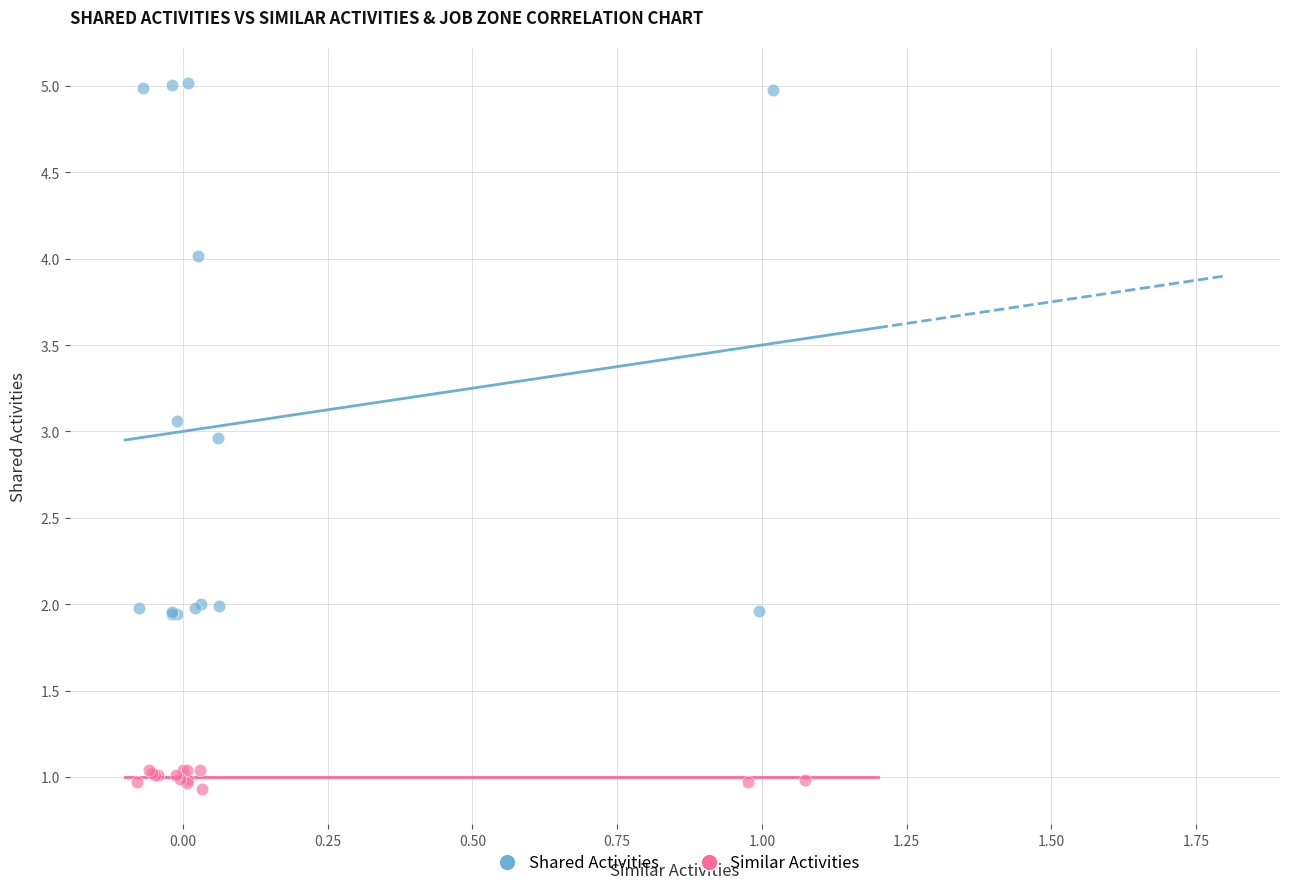

Which series reaches the minimum Y coordinate?

Similar Activities